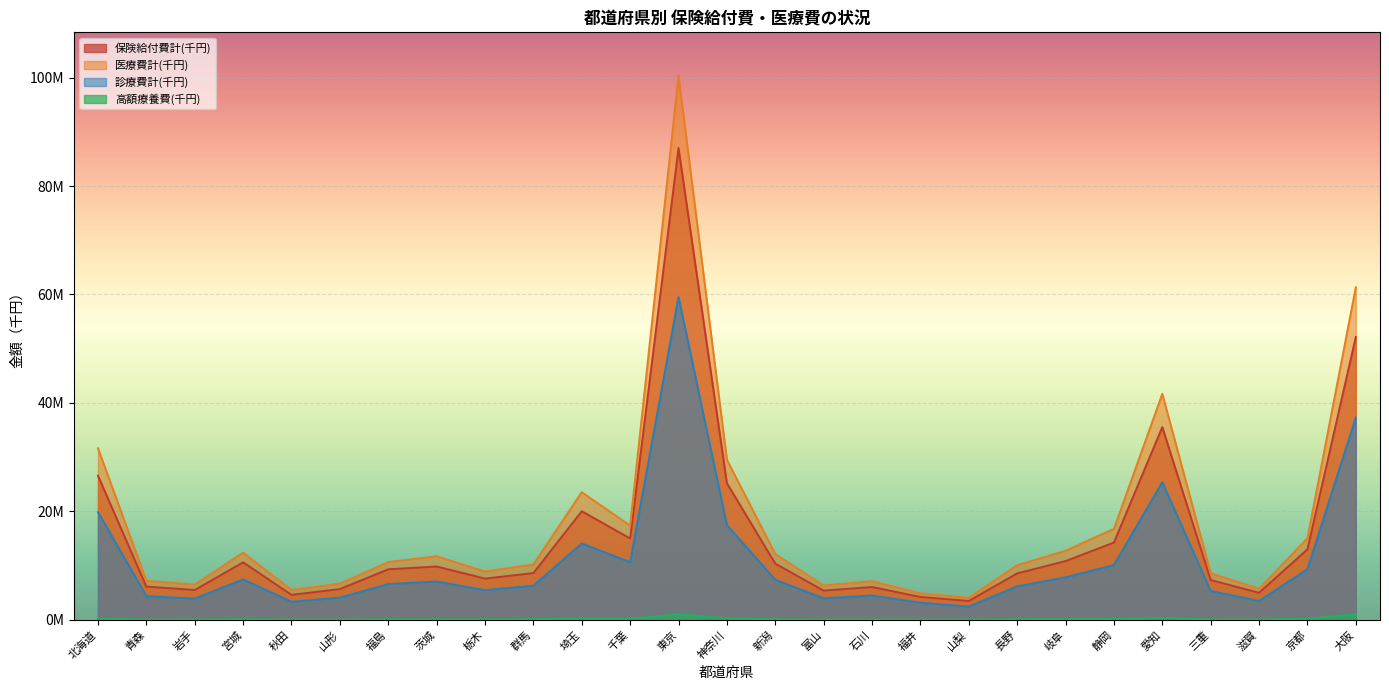

Is the value of 診療費計(千円) at 岩手 greater than the value of 保険給付費計(千円) at 秋田?

No